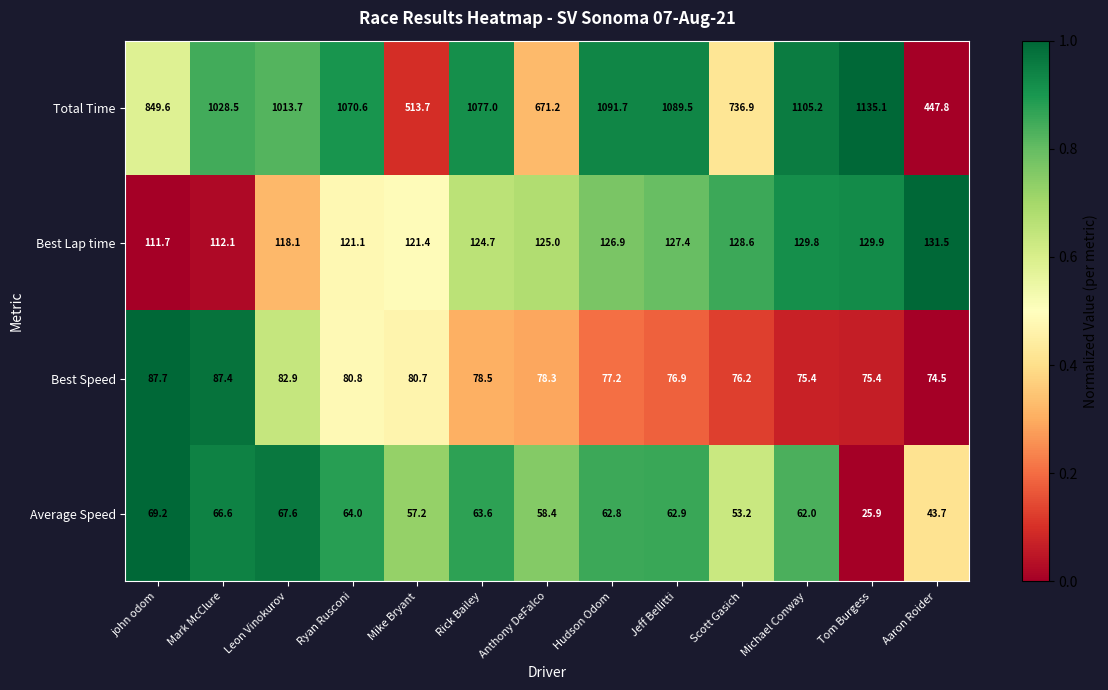

Which label corresponds to the smallest value in the chart?

Tom Burgess